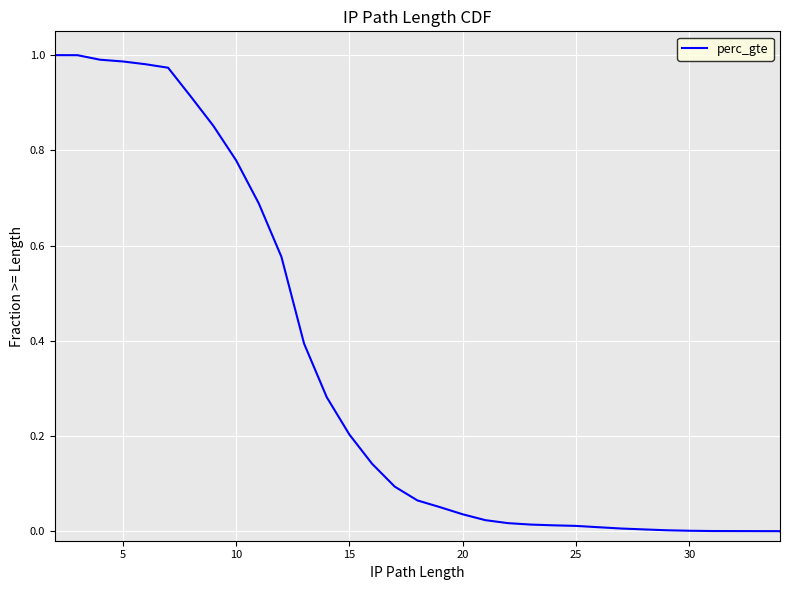

How many series are shown in this chart?

1